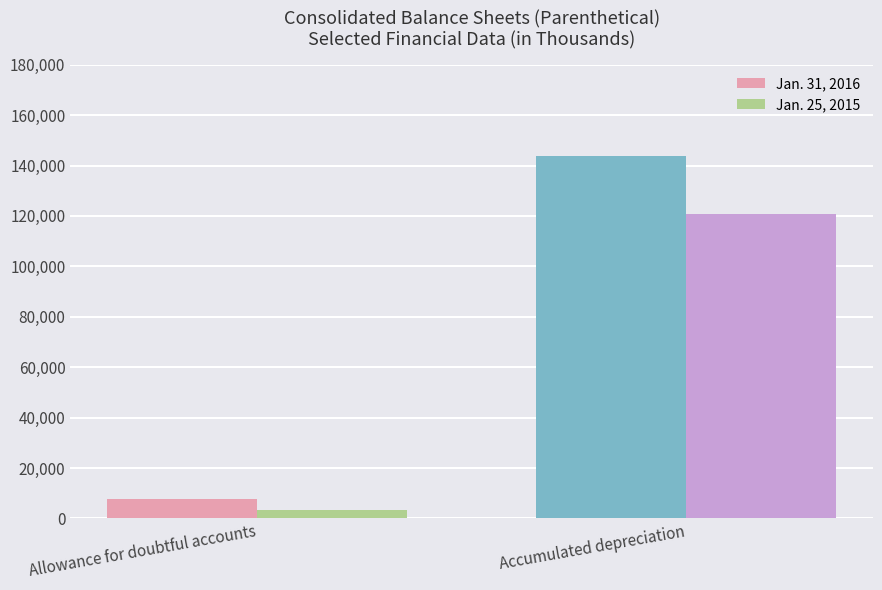

The value of Jan. 31, 2016 at Allowance for doubtful accounts is 7793. True or false?

True